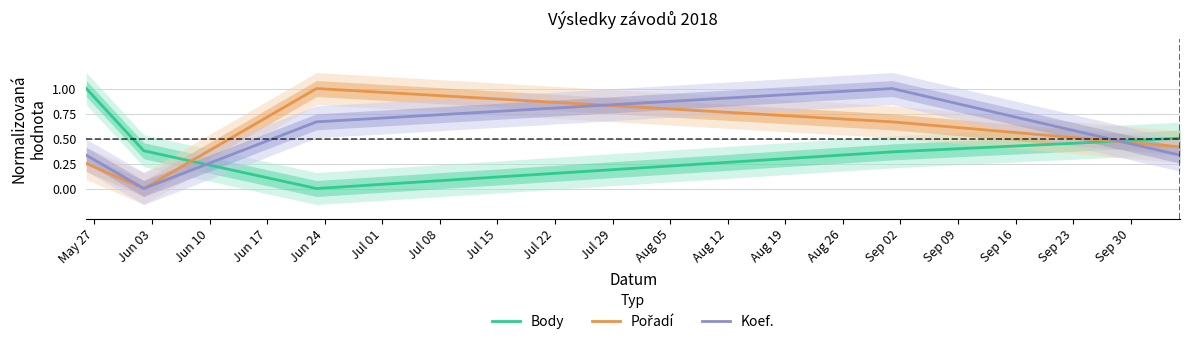

At May 27, list the series in order from largest to smallest.

Body, Koef., Pořadí